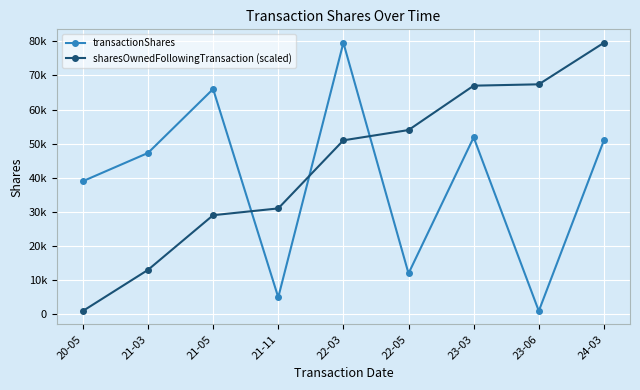

What is the smallest value displayed?

1000.0